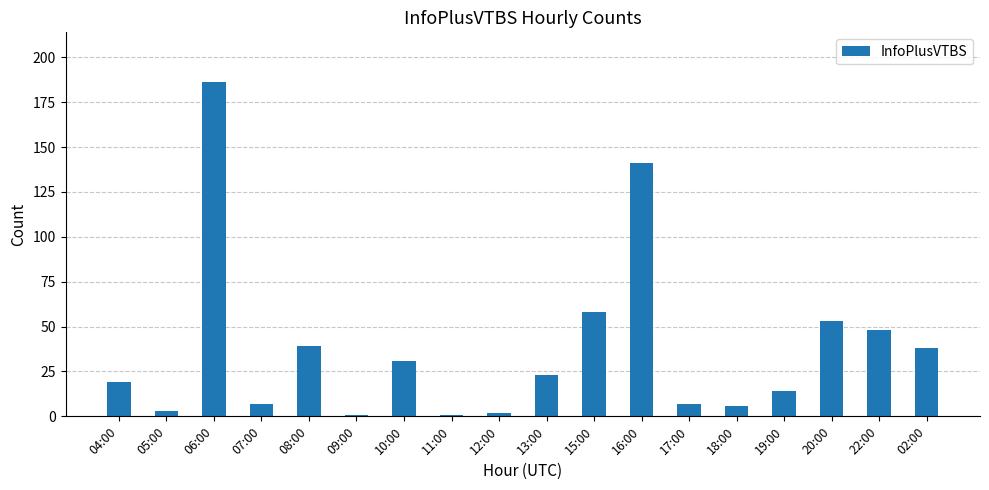

What is the sum of all values?

677